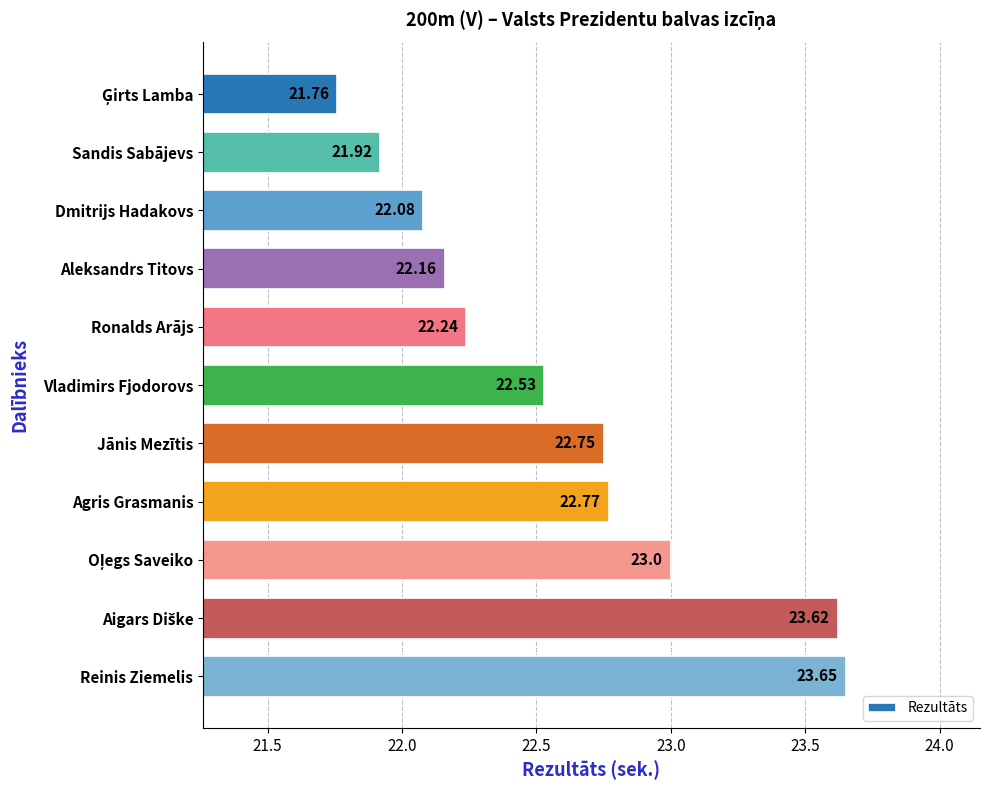

How many values exceed 22?

9